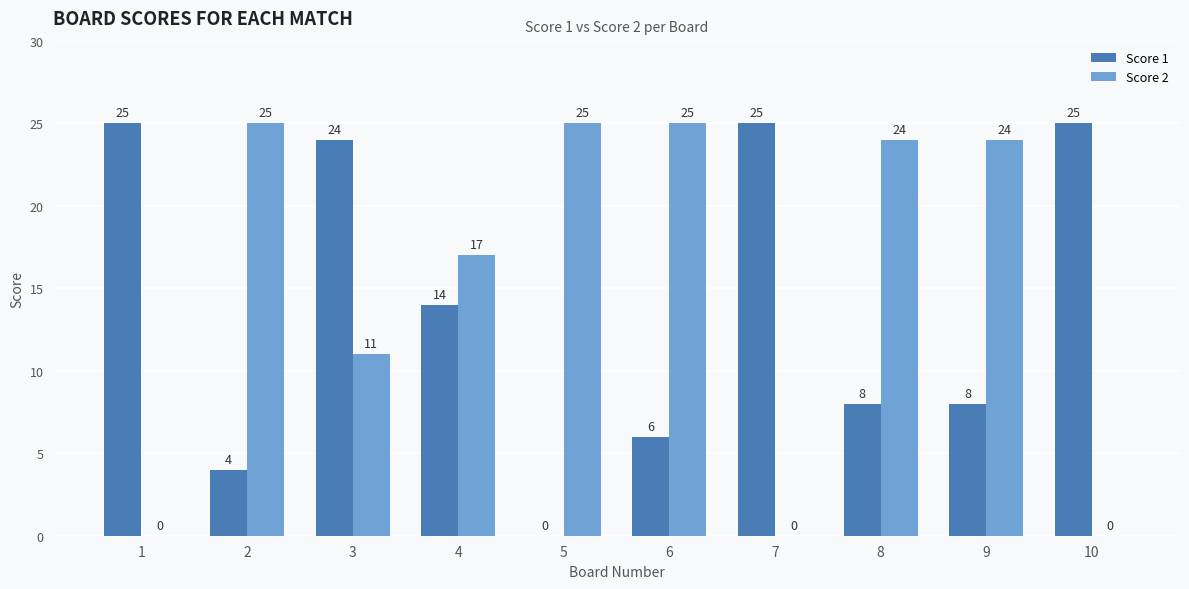

What is the sum of the Score 2 values at 6 and 2?

50